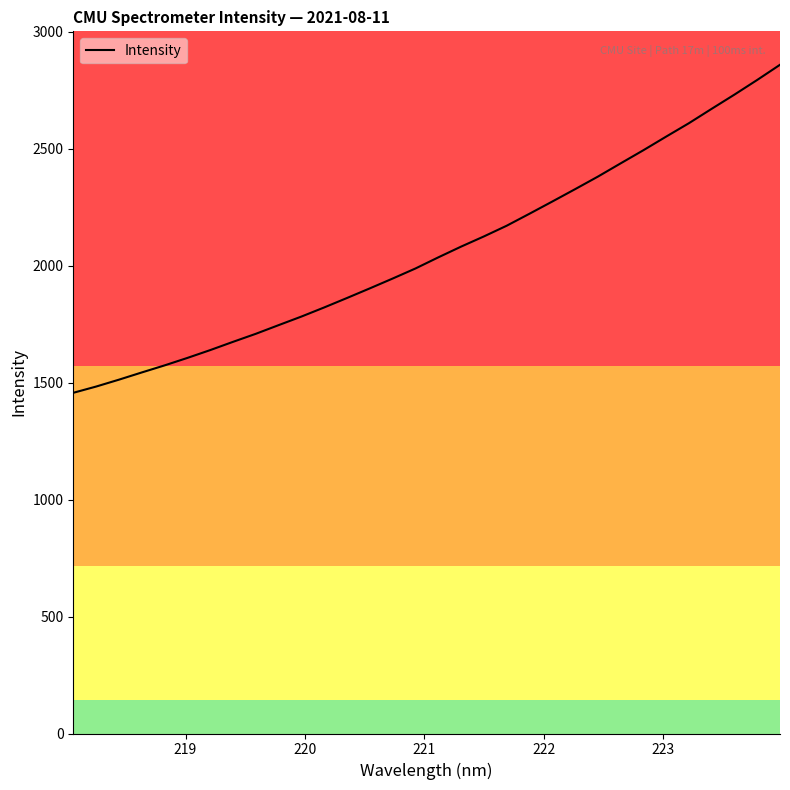

What is the minimum value shown in the chart?

1456.2